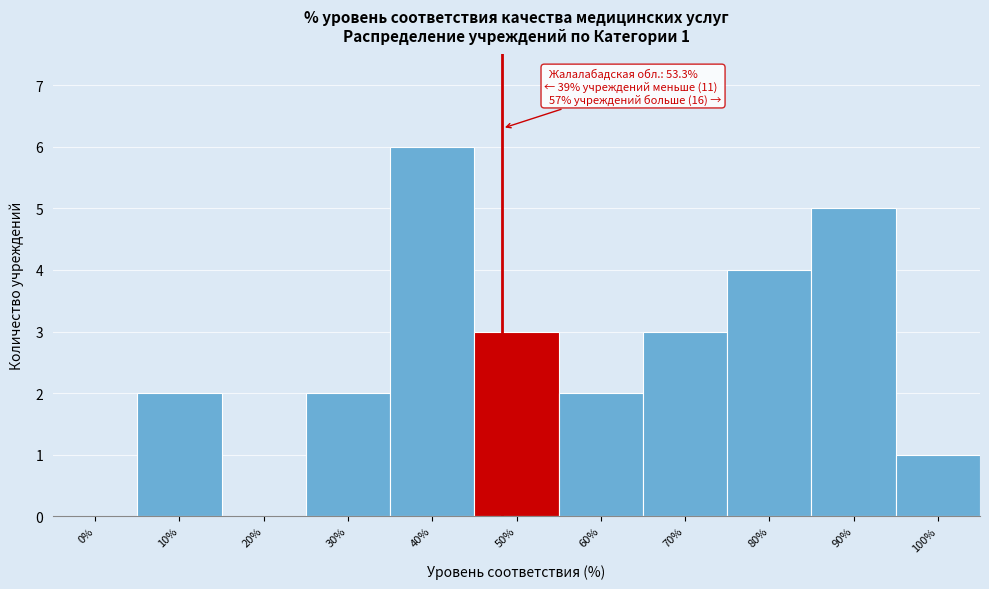

Reading right to left, extract all data points from this chart.

100%=1	90%=5	80%=4	70%=3	60%=2	50%=3	40%=6	30%=2	20%=0	10%=2	0%=0